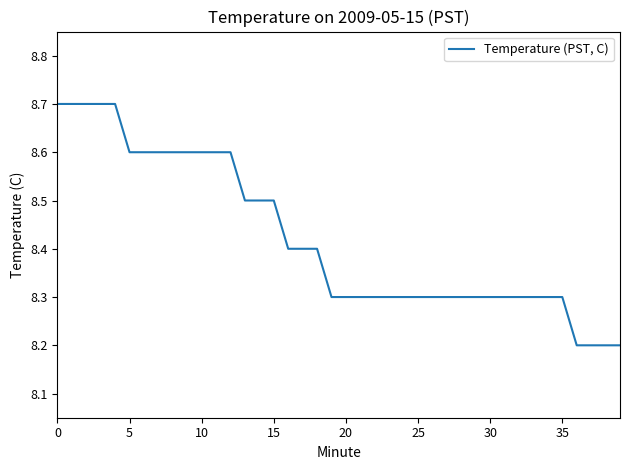

What is the greatest value displayed?

8.7